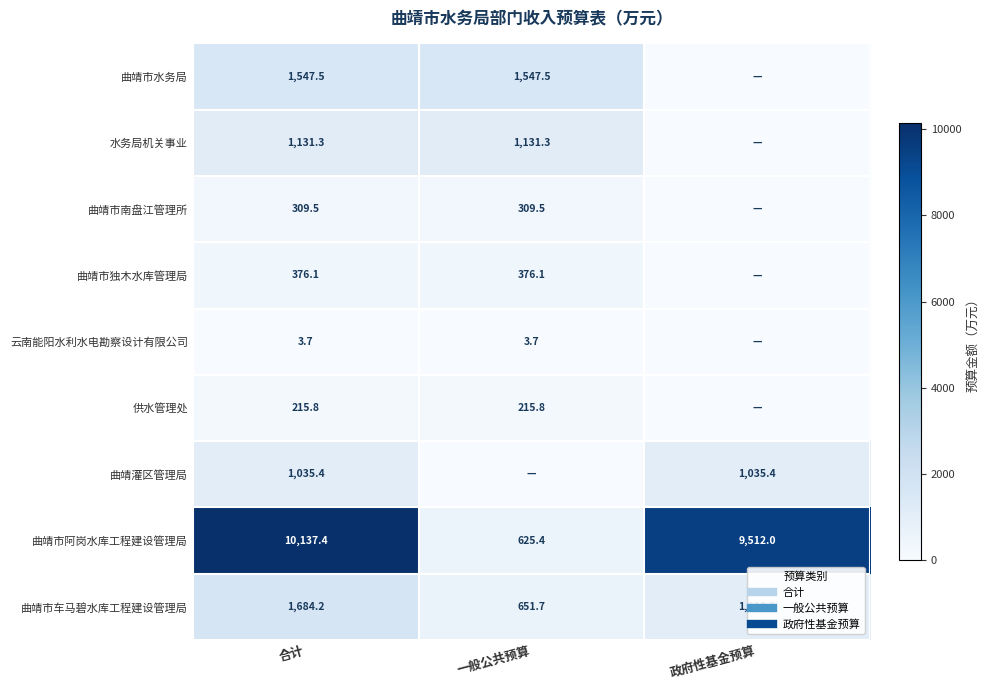

The 曲靖市独木水库管理局 series shows 134.3 at 一般公共预算. True or false?

False